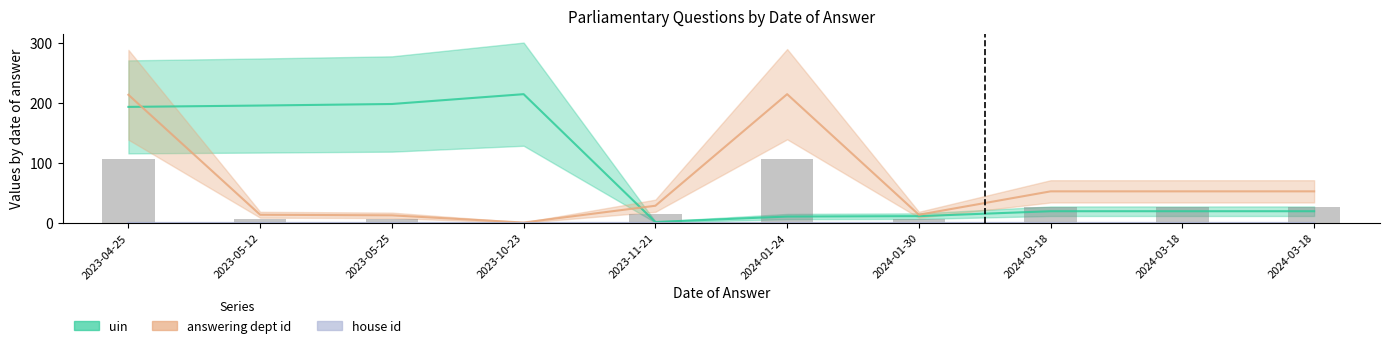

Which series has the widest spread of values?

answering dept id